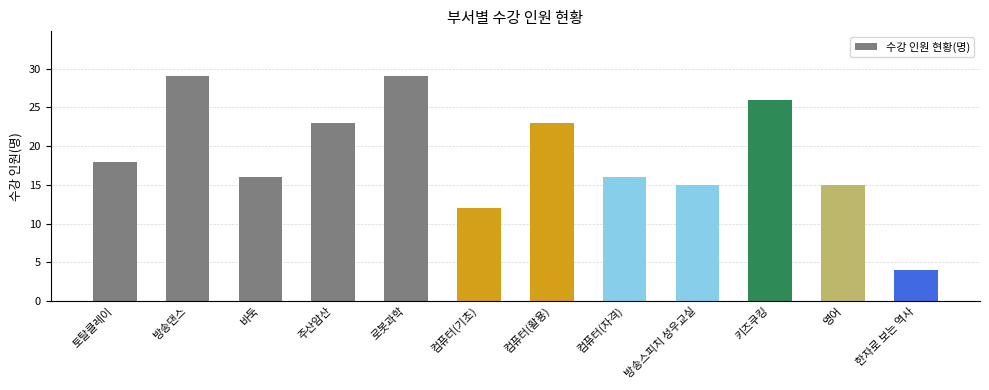

What is the difference between the values at 한자로 보는 역사 and 방송댄스?

25